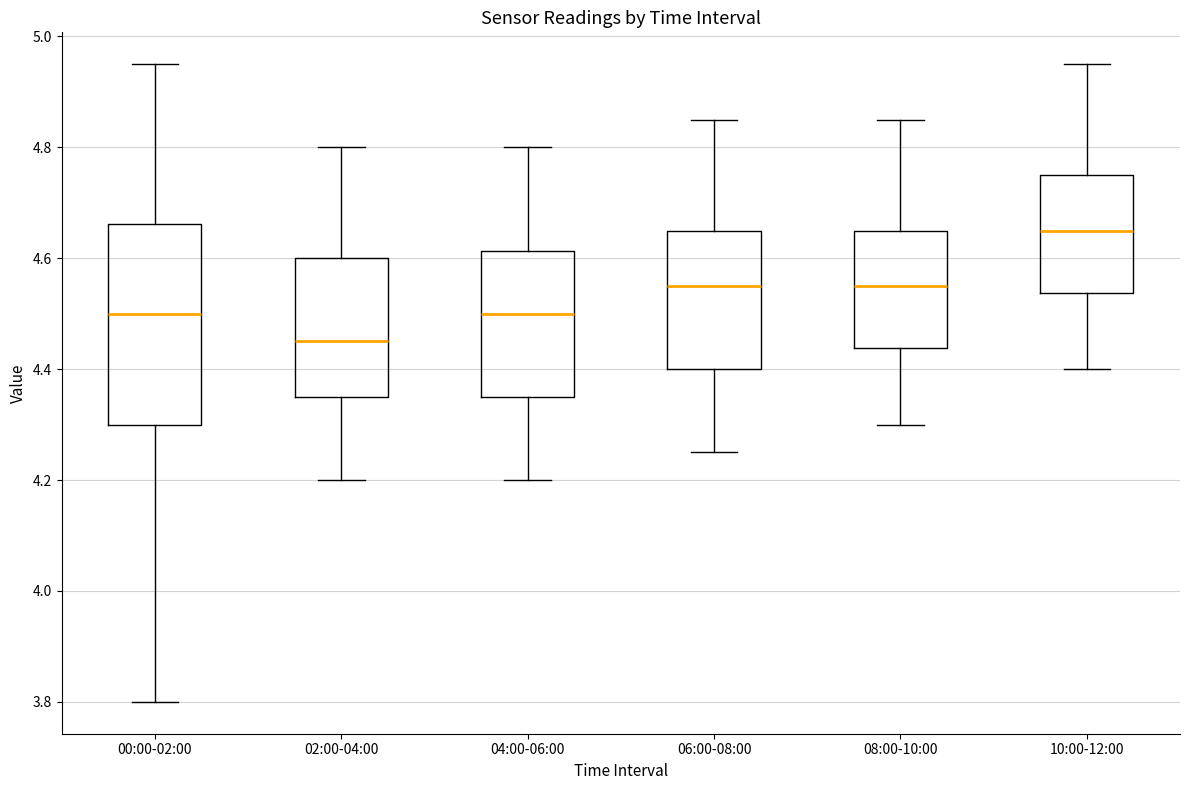

Which box has the highest median line?

10:00-12:00